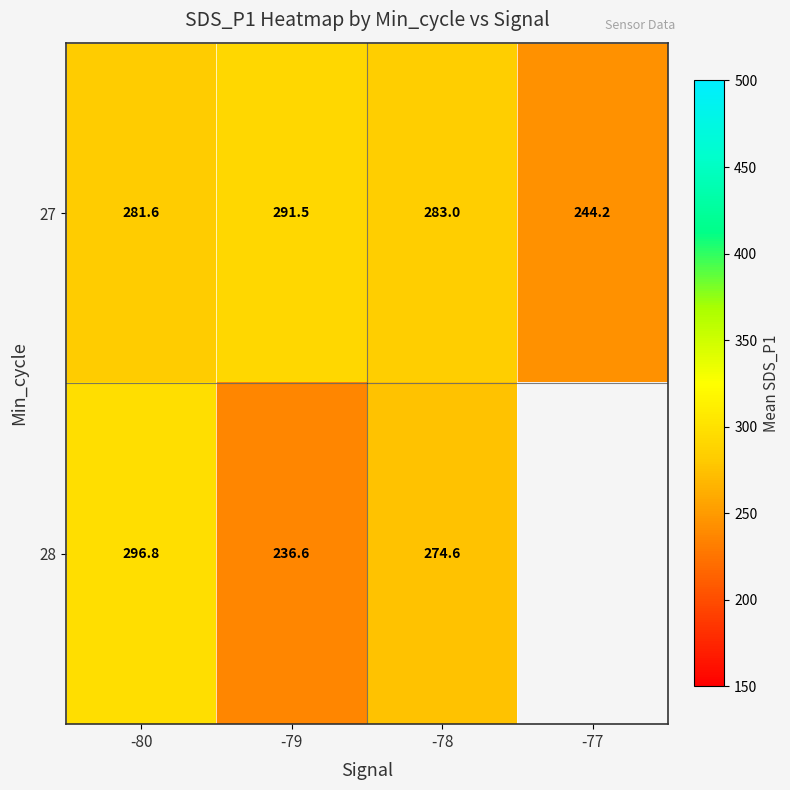

Is the value of 27 at -80 greater than the value of 28 at -79?

Yes